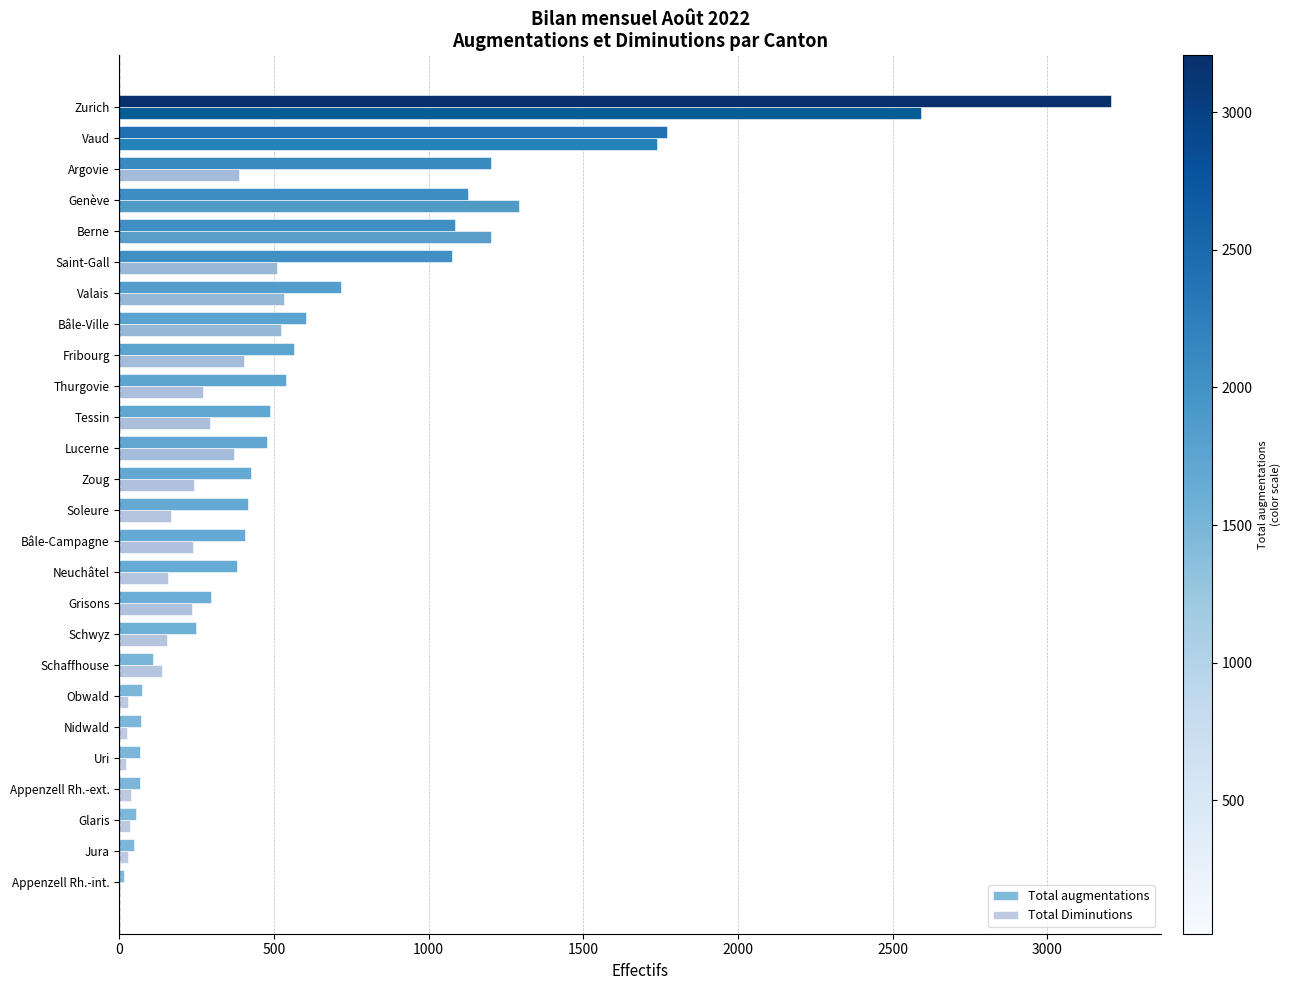

What is the sum of all Total augmentations values?

15512